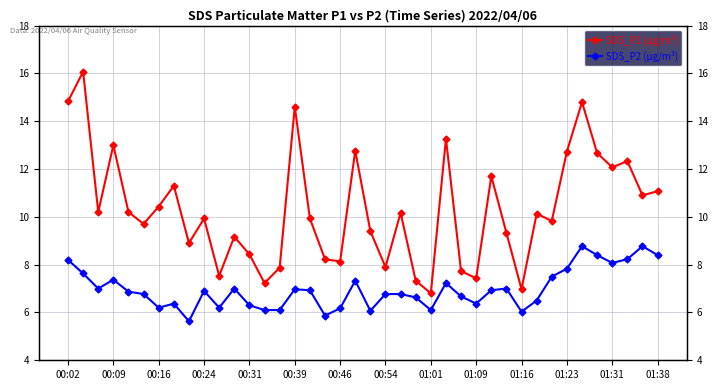

Rank the series by their maximum value, from highest to lowest.

SDS_P1 (µg/m³), SDS_P2 (µg/m³)